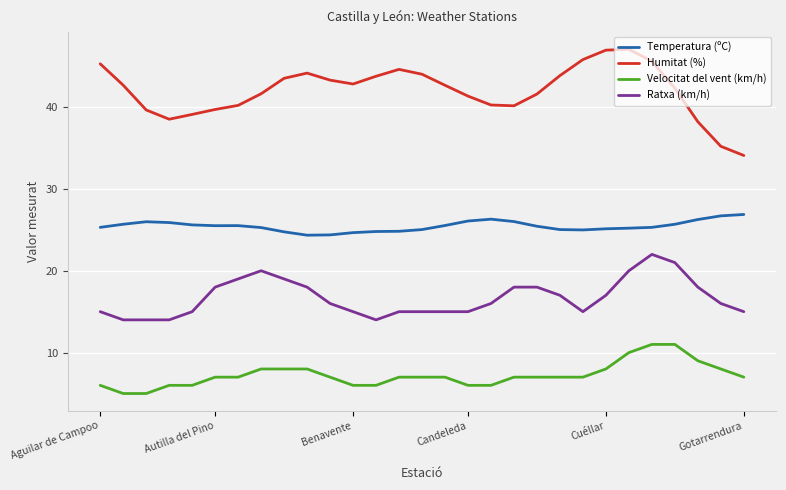

What is the minimum value for Ratxa (km/h)?

14.0